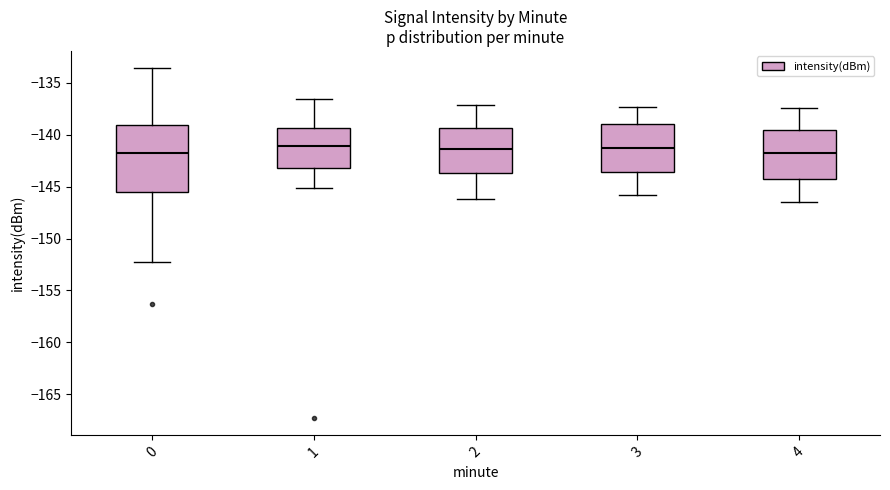

Which box is the tallest, from its lower edge to its upper edge?

0